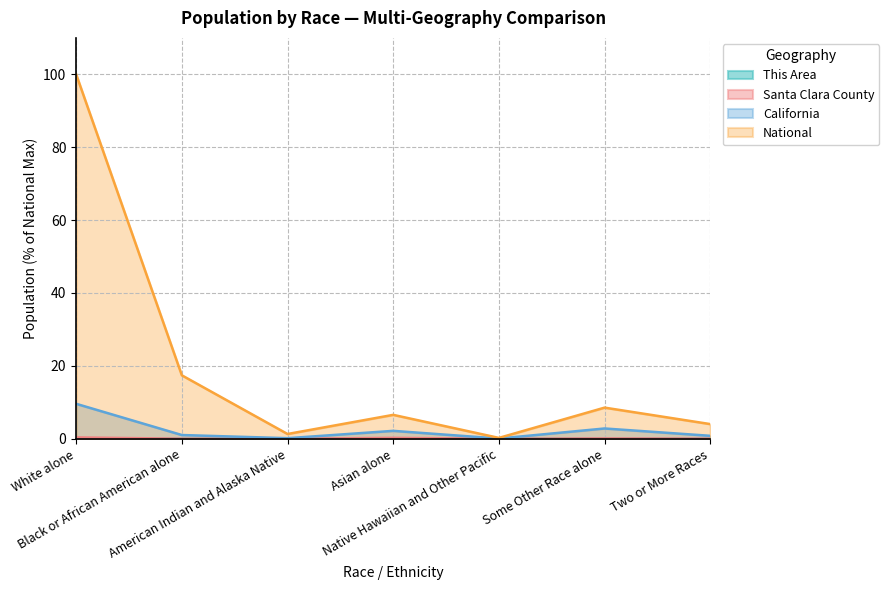

How many interior local valleys does the California series have?

2